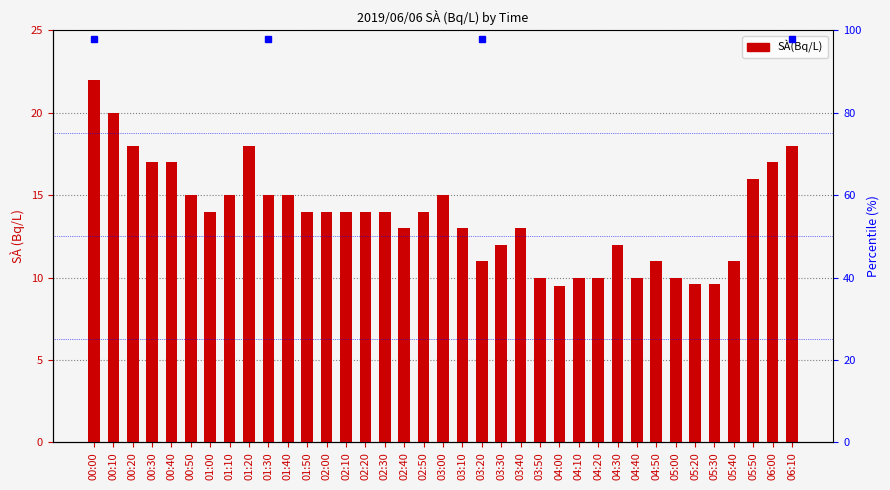

Reading left to right, transcribe all the data shown in this chart.

00:00=22.0	00:10=20.0	00:20=18.0	00:30=17.0	00:40=17.0	00:50=15.0	01:00=14.0	01:10=15.0	01:20=18.0	01:30=15.0	01:40=15.0	01:50=14.0	02:00=14.0	02:10=14.0	02:20=14.0	02:30=14.0	02:40=13.0	02:50=14.0	03:00=15.0	03:10=13.0	03:20=11.0	03:30=12.0	03:40=13.0	03:50=10.0	04:00=9.5	04:10=10.0	04:20=10.0	04:30=12.0	04:40=10.0	04:50=11.0	05:00=10.0	05:20=9.6	05:30=9.6	05:40=11.0	05:50=16.0	06:00=17.0	06:10=18.0